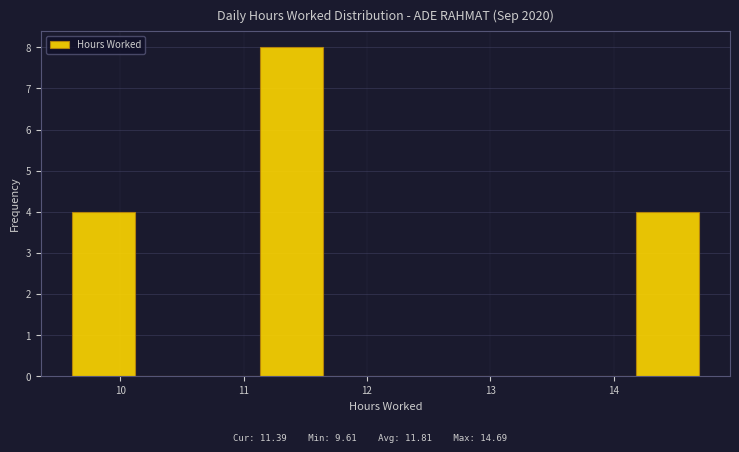

Reading left to right, transcribe this chart: for each bar, give the range it covers on the x-axis and its height. Neither the bar edges nor the heights are printed on the chart, so give them approximately, as read against the axes.

9.6 to 10.1: 4
10.1 to 10.6: 0
10.6 to 11.1: 0
11.1 to 11.6: 8
11.6 to 12.2: 0
12.2 to 12.7: 0
12.7 to 13.2: 0
13.2 to 13.7: 0
13.7 to 14.2: 0
14.2 to 14.7: 4